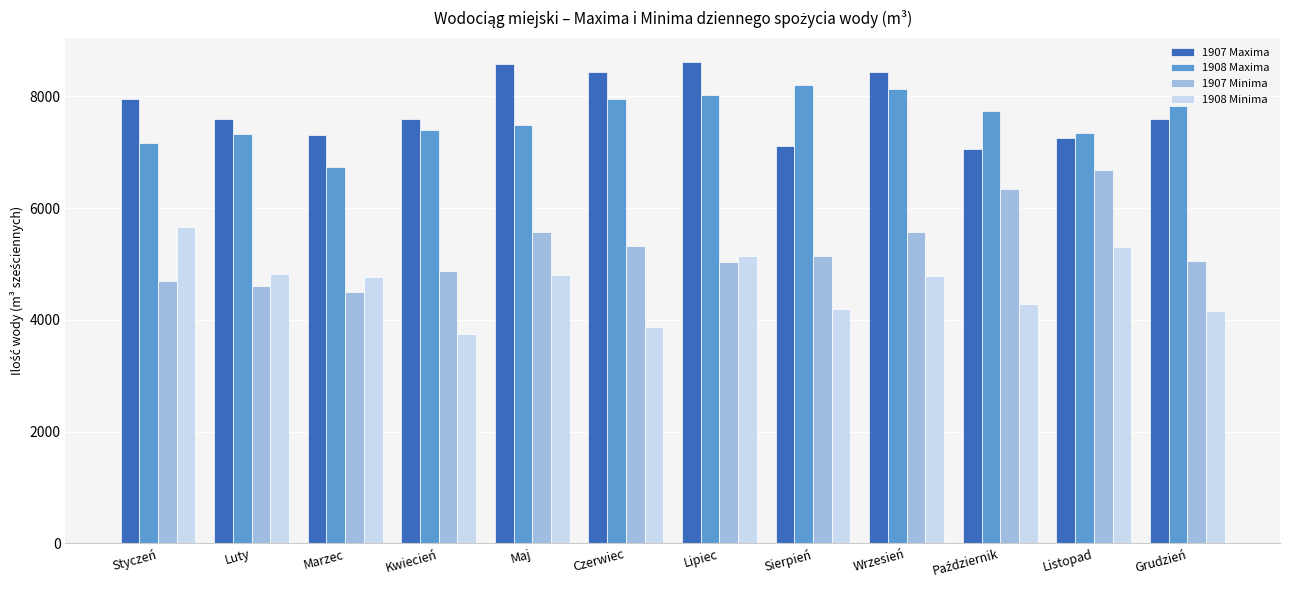

What is the approximate value of 1908 Minima at Sierpień?

4190